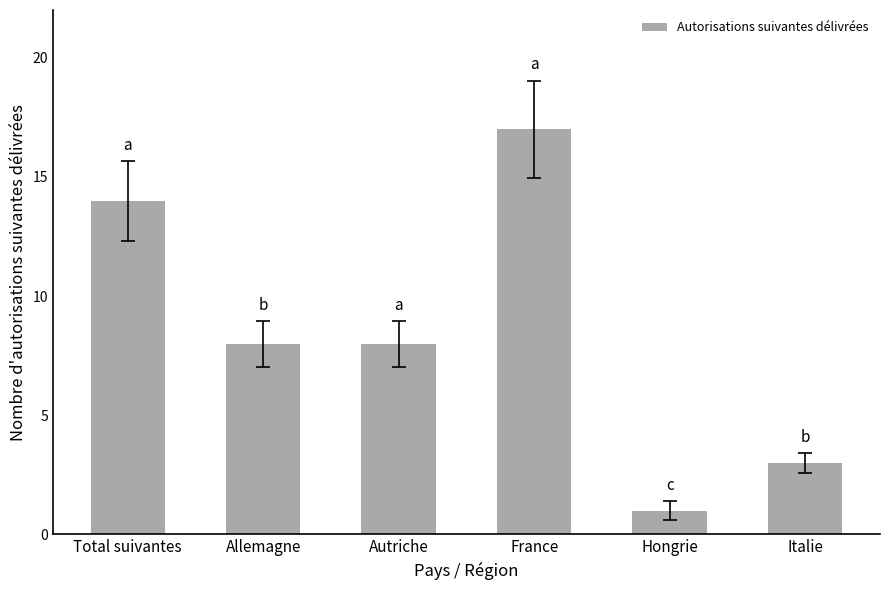

Which has a higher value, Autriche or Total suivantes?

Total suivantes